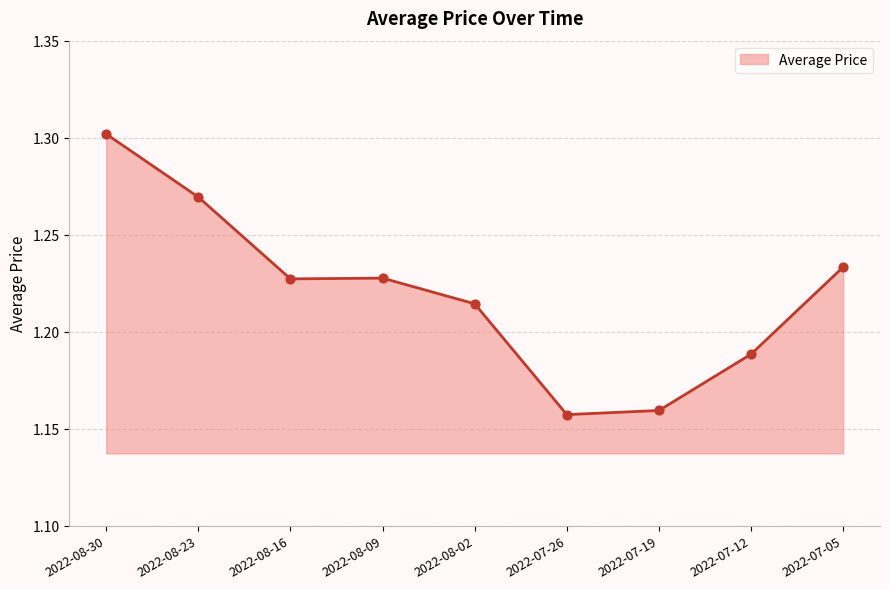

Approximately how many times larger is the value at 2022-08-09 compared to 2022-08-30?

0.9